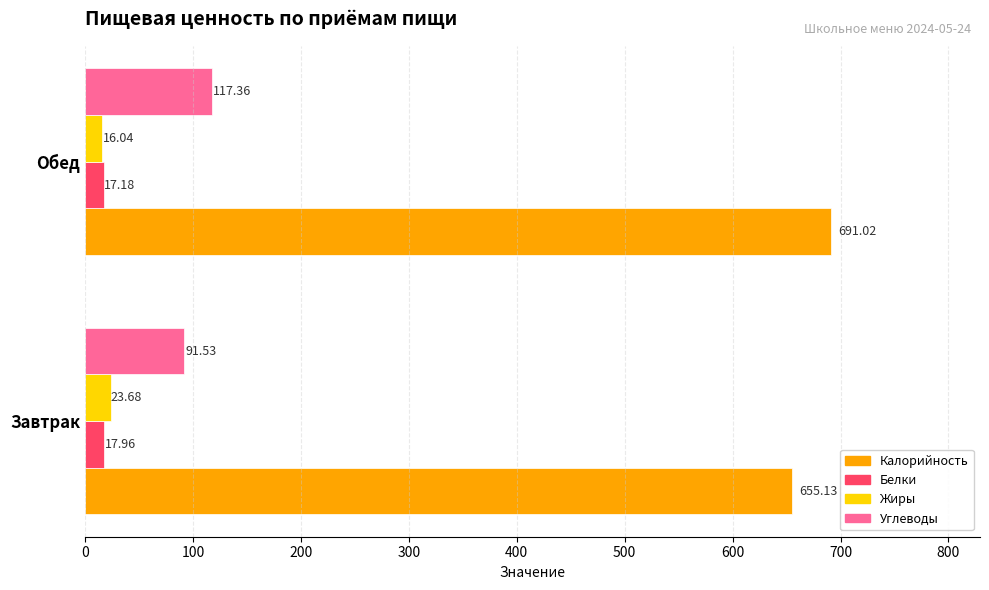

At which label is Углеводы closest to 104?

Завтрак